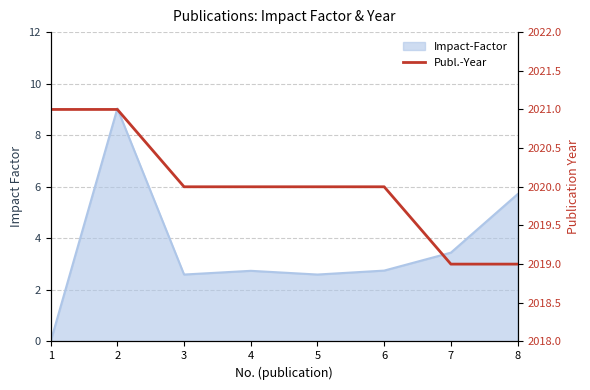

Rank the categories by value from lowest to highest.

7, 8, 3, 4, 5, 6, 1, 2